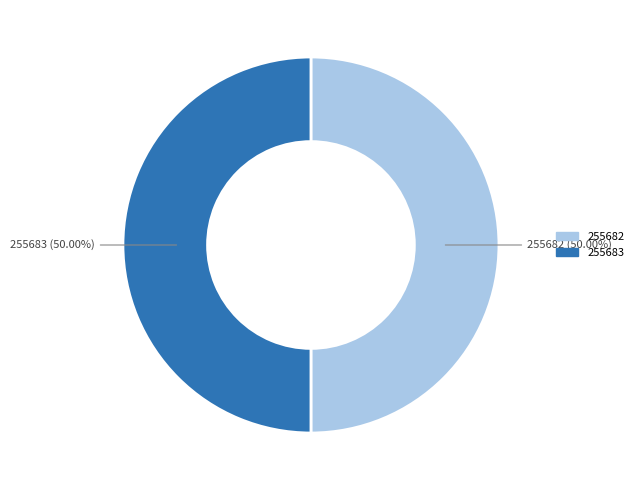

The 255682 slice represents 50% of the pie. True or false?

True